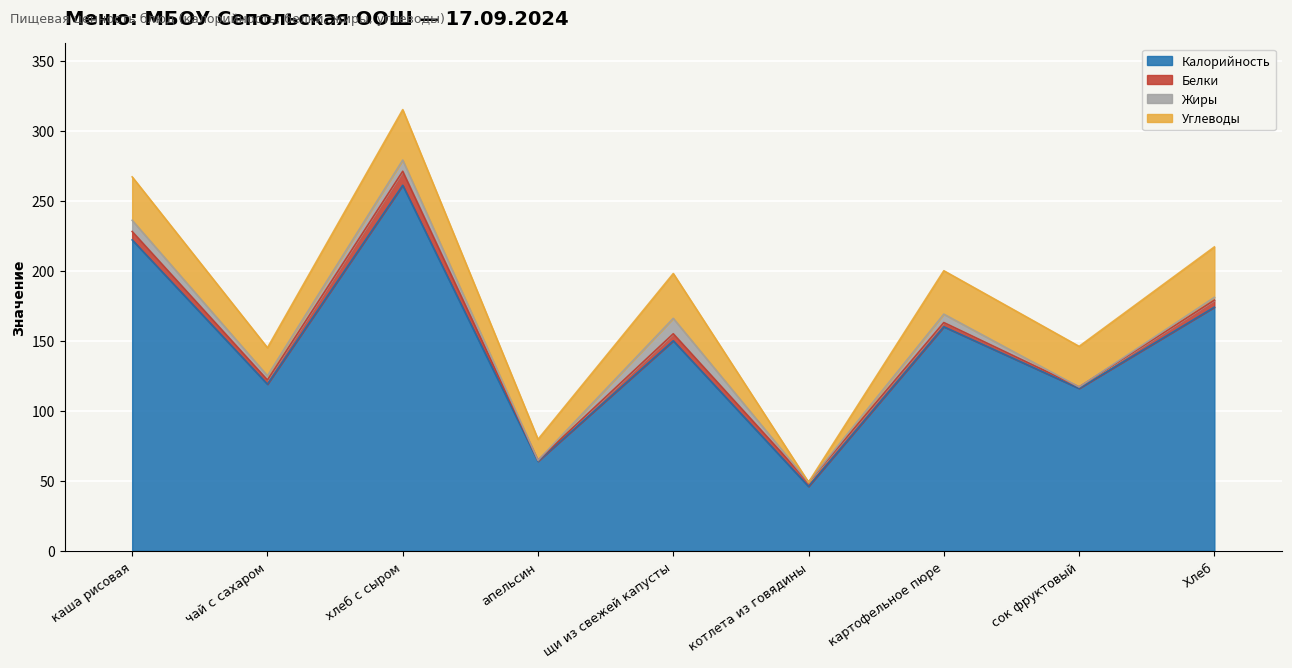

Reading left to right, extract all data points from this chart.

Калорийность: 222.0	119.0	261.0	64.0	150.0	46.0	160.0	116.0	174.0
Белки: 6.0	3.0	10.0	0.6	5.0	3.0	3.0	1.0	5.0
Жиры: 8.0	3.0	8.0	0.0	11.0	0.0	6.0	0.0	2.0
Углеводы: 31.0	20.0	36.0	15.0	32.0	0.0	31.0	29.0	36.0